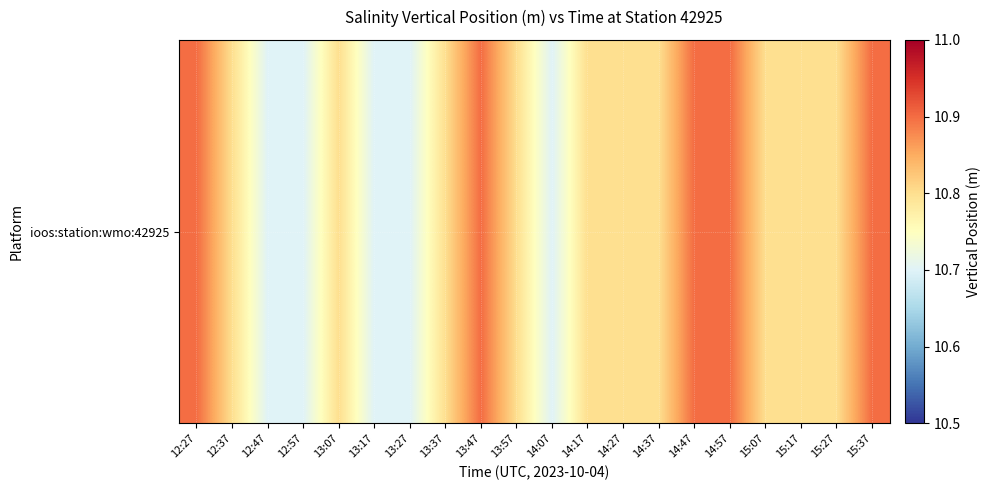

Reading right to left, transcribe all the data shown in this chart.

10.9	10.8	10.8	10.8	10.9	10.9	10.8	10.8	10.8	10.7	10.8	10.9	10.8	10.7	10.7	10.8	10.7	10.7	10.8	10.9